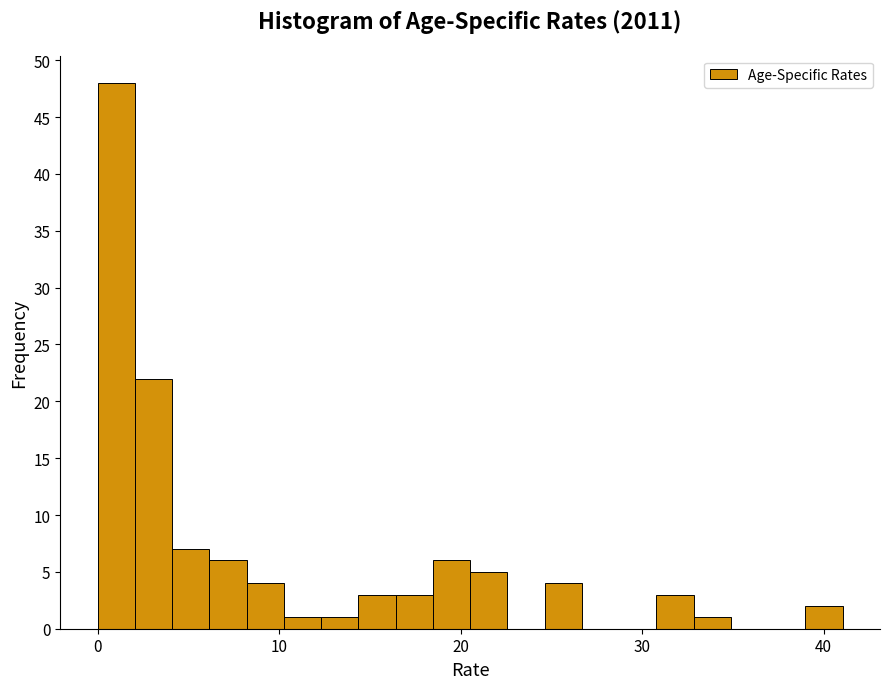

Read against the x-axis, roughly where is the centre of the tallest bar?

1